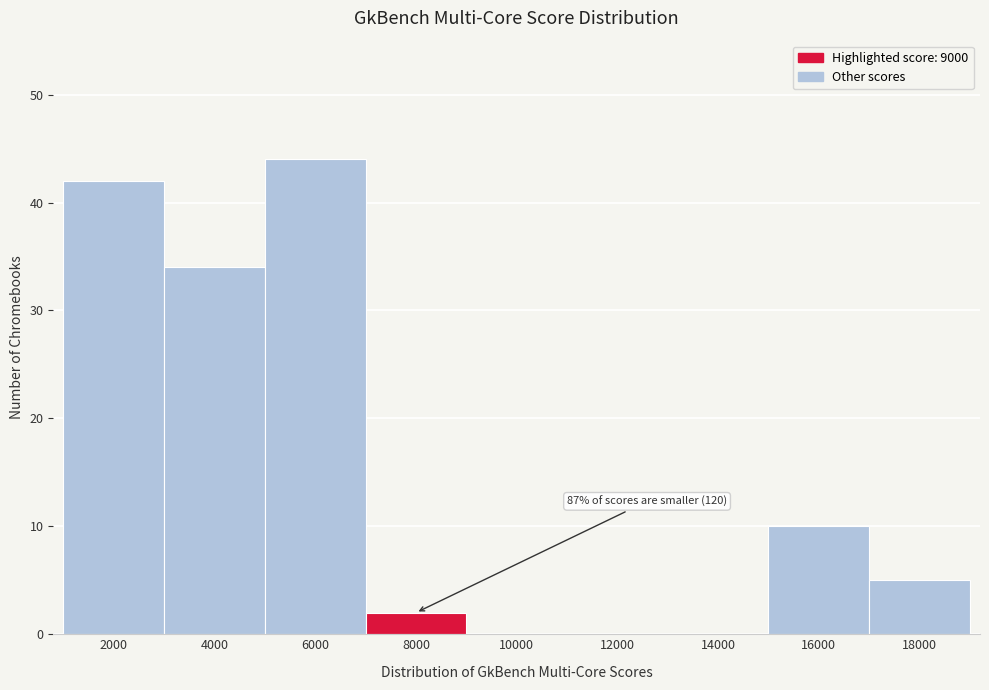

Reading left to right, transcribe all the data shown in this chart.

2000=42	4000=34	6000=44	8000=2	10000=0	12000=0	14000=0	16000=10	18000=5